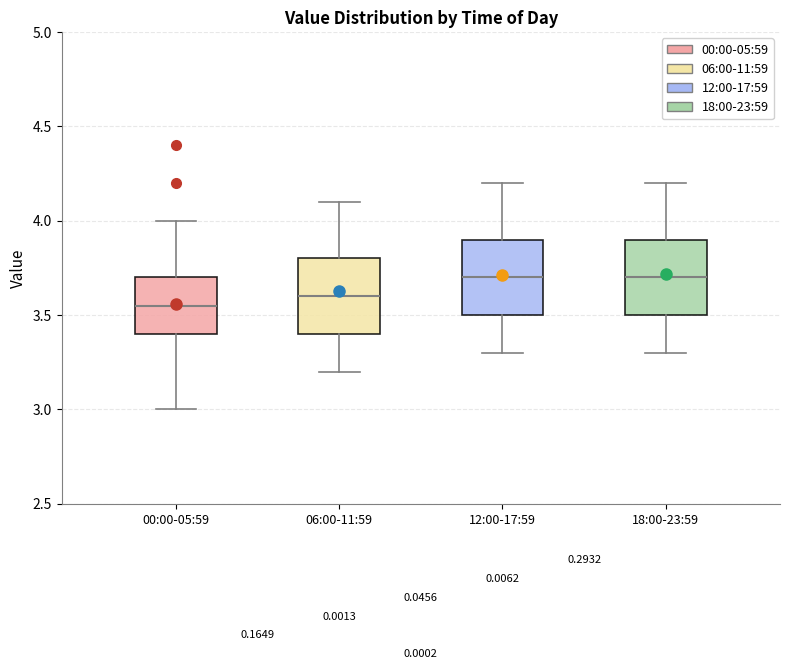

Where is the upper edge of the box for 12:00-17:59 on the y-axis? The values are not printed on the chart, so give them approximately, as read against the axis.

3.90